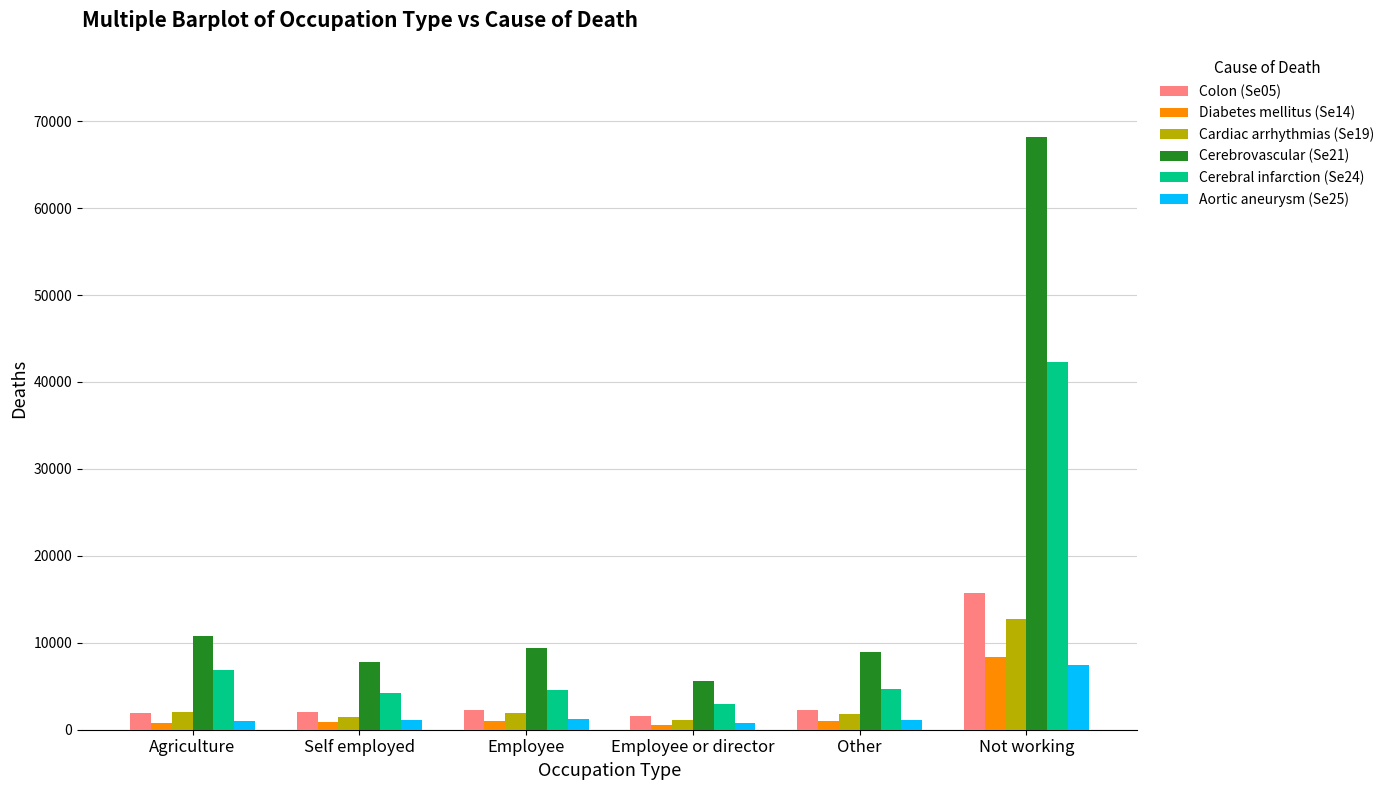

What is the minimum value shown in the chart?

559